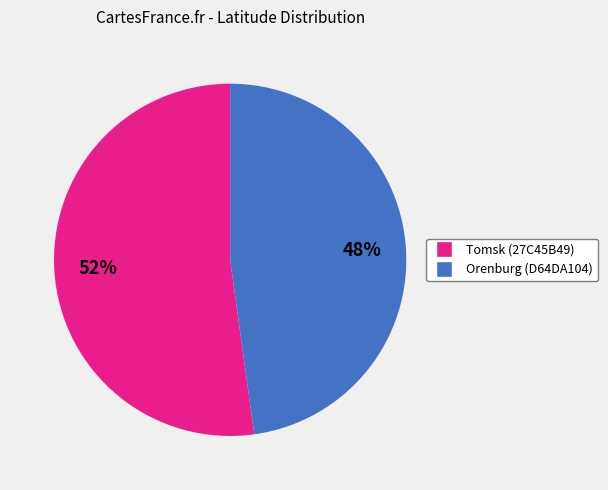

Between Orenburg (D64DA104) and Tomsk (27C45B49), which is larger?

Tomsk (27C45B49)